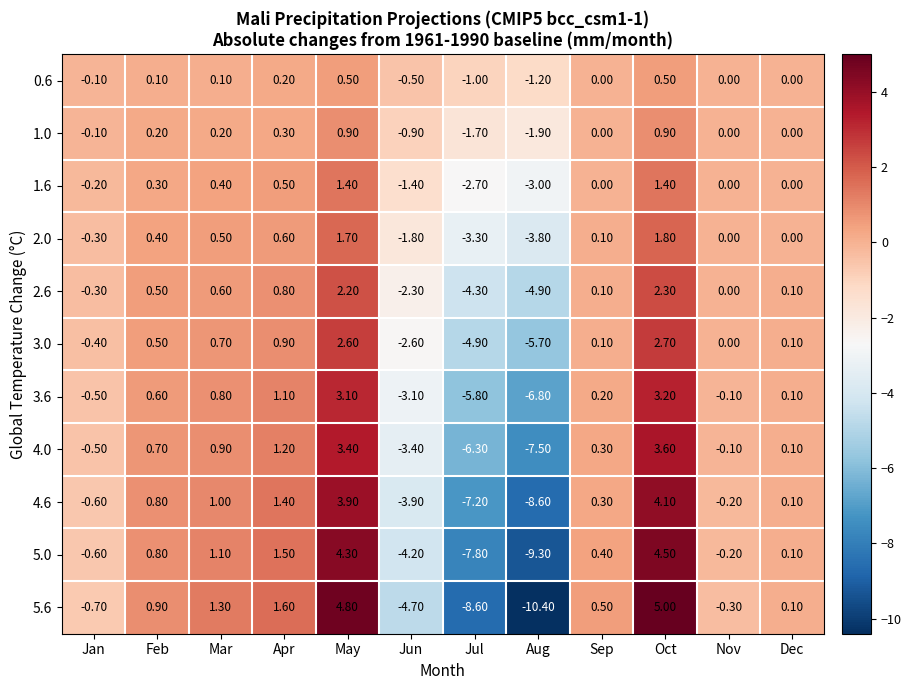

Where is 3.0 nearest to the value -1?

Jan